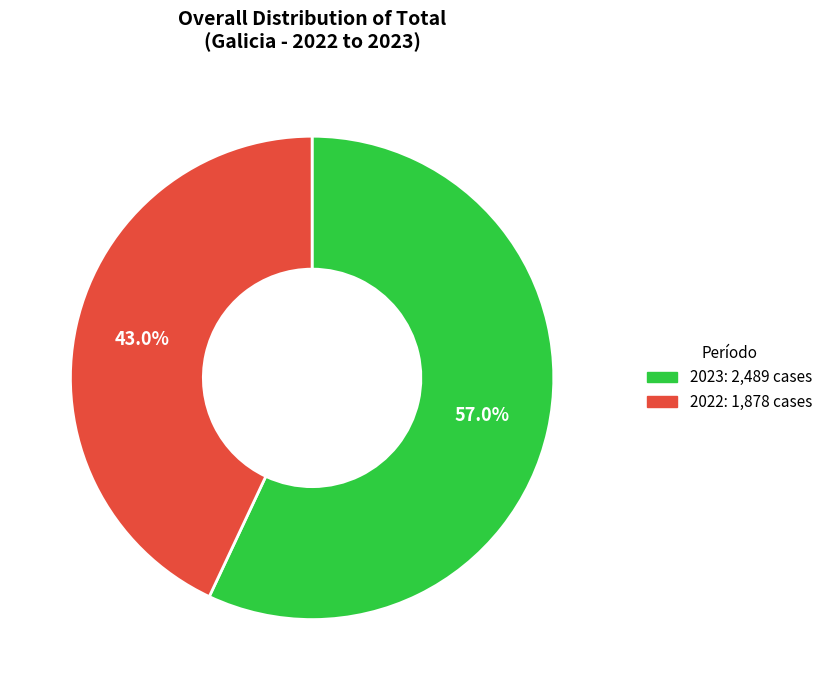

Which slice is the smallest?

2022